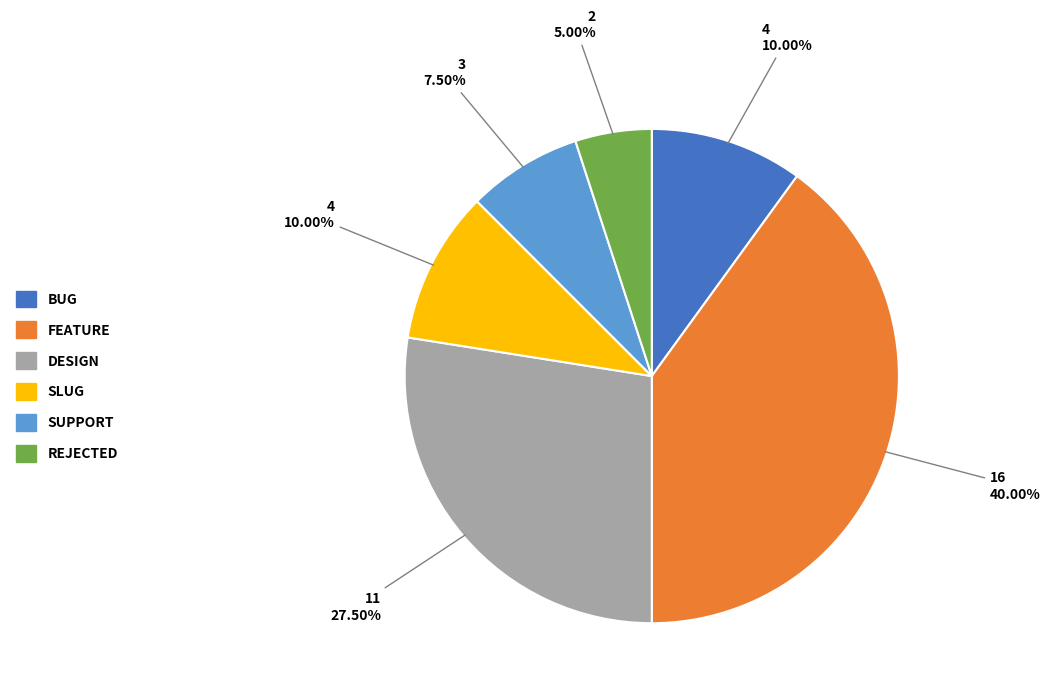

Is there a majority slice in this chart?

No